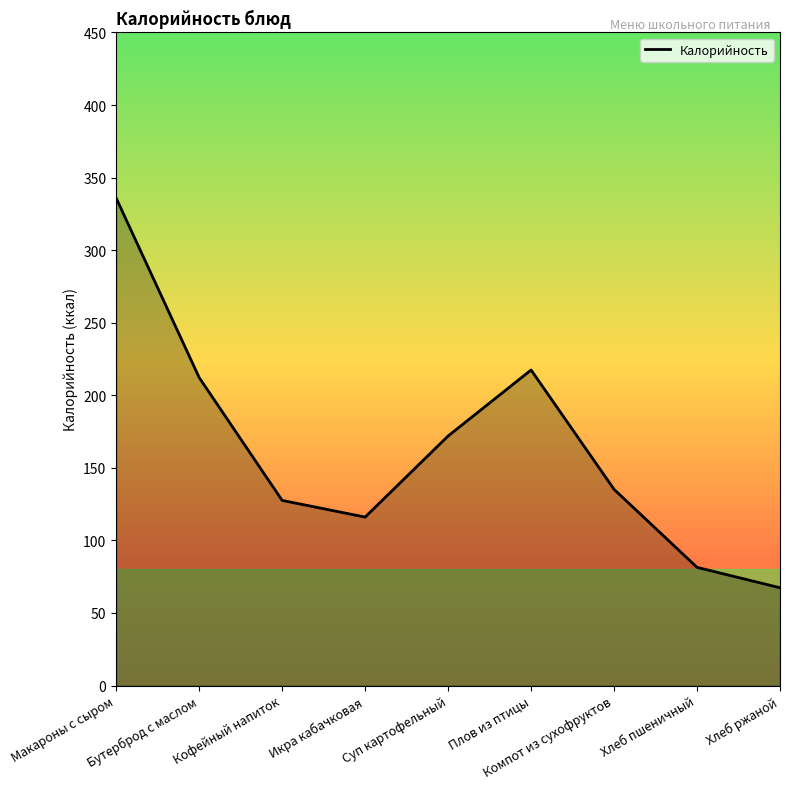

True or false: the data has more than 0 interior local peaks.

True